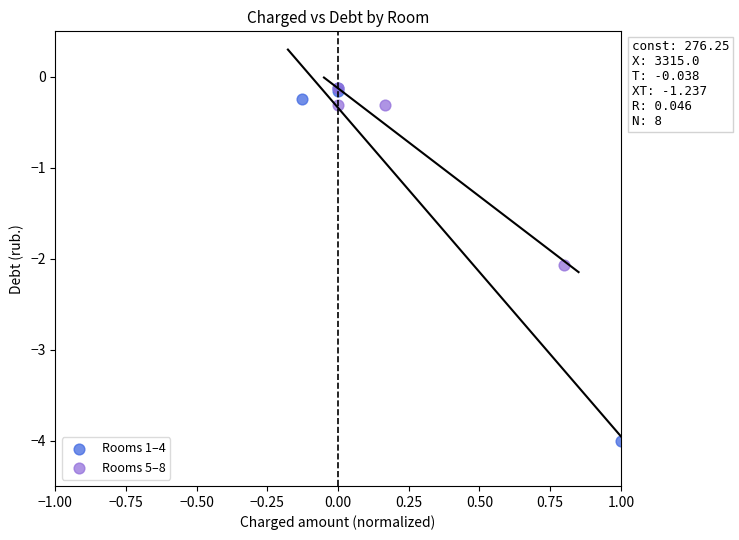

Which series contains the lowest Y value?

Rooms 1–4